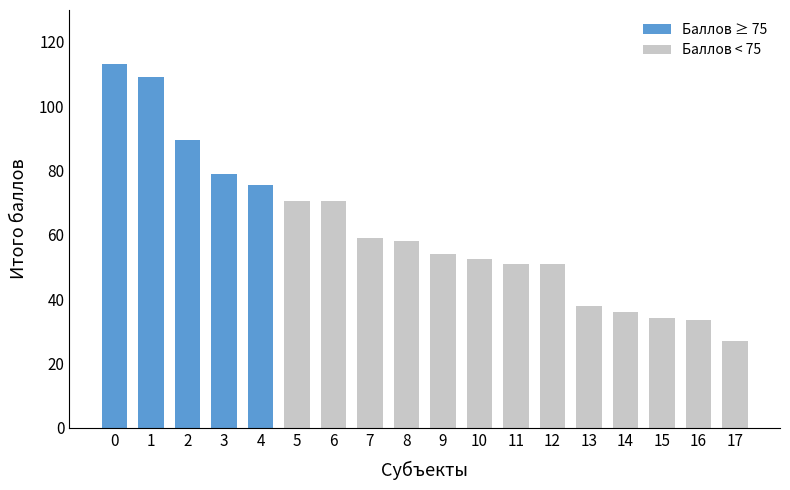

What is the change in value from 3 to 14?

-43.0